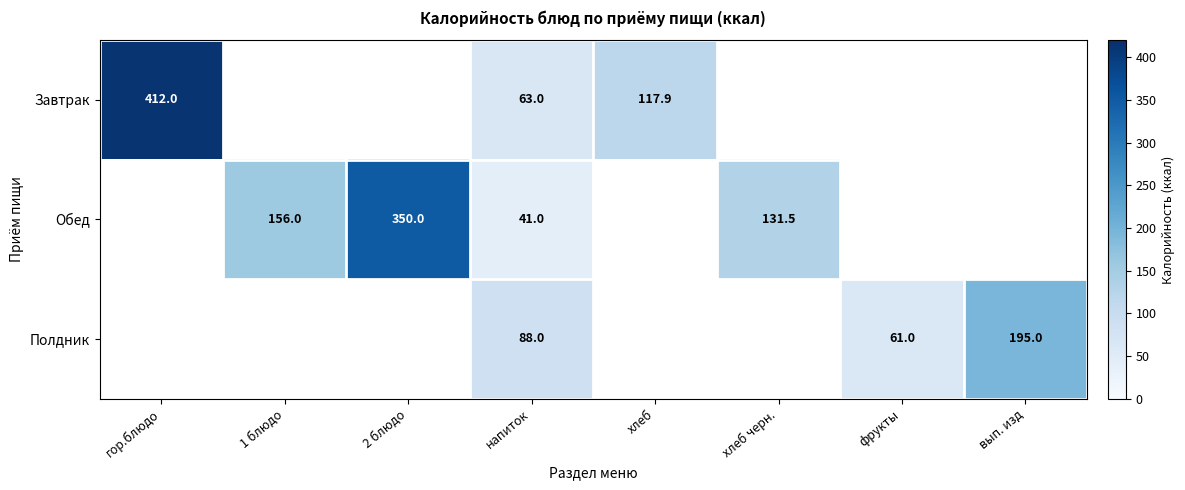

The Полдник series shows 153.6 at напиток. True or false?

False